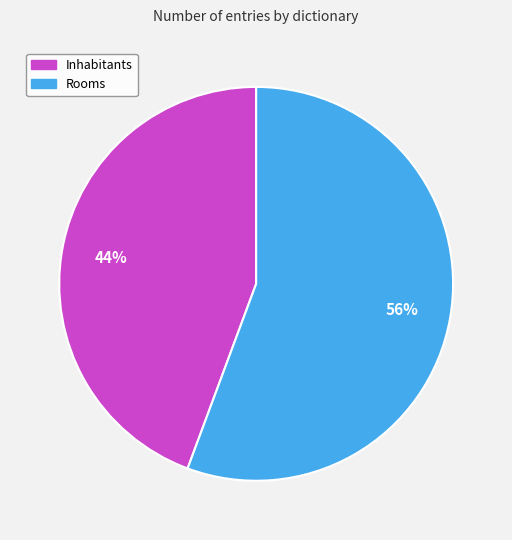

Between Inhabitants and Rooms, which is larger?

Rooms